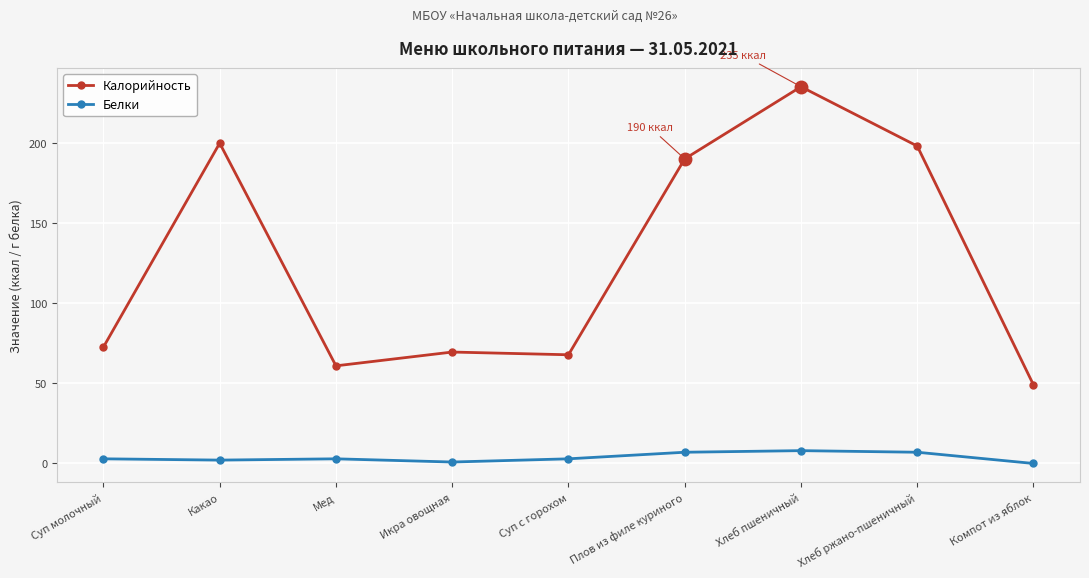

What is the value of the Белки point at the 4th from the left?

0.9